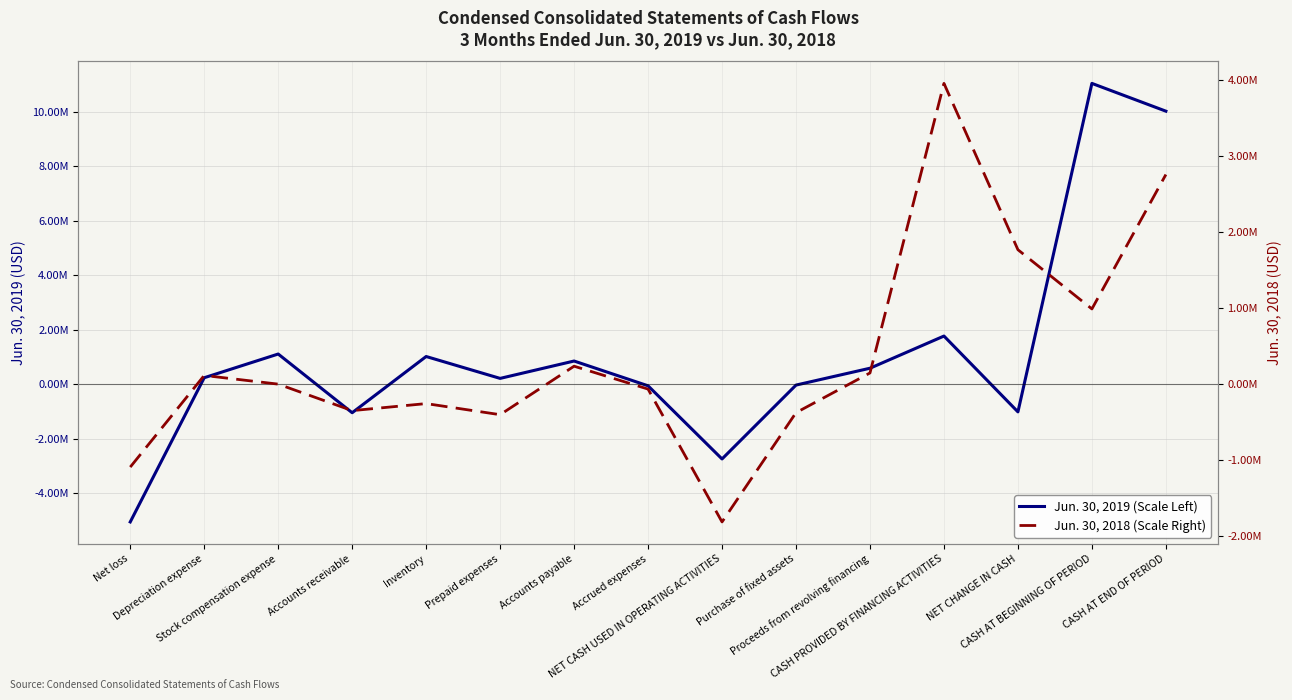

What is the greatest value displayed?

11032451